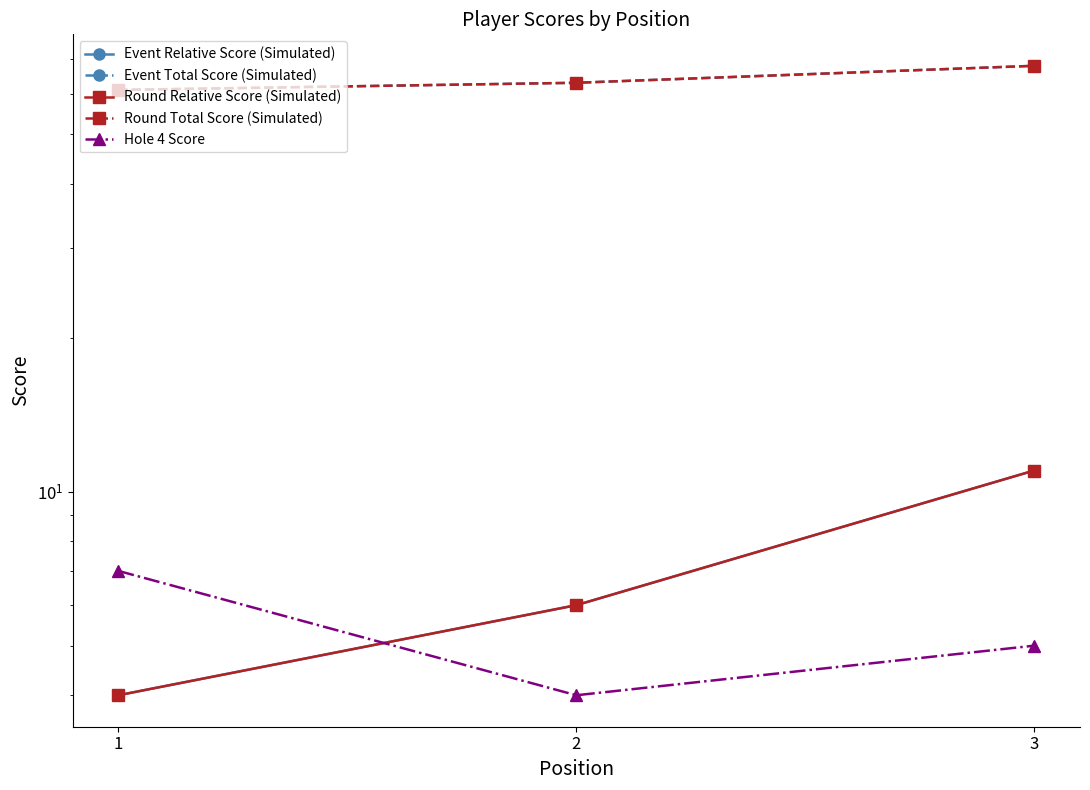

What is the total value across all series at 2?

142